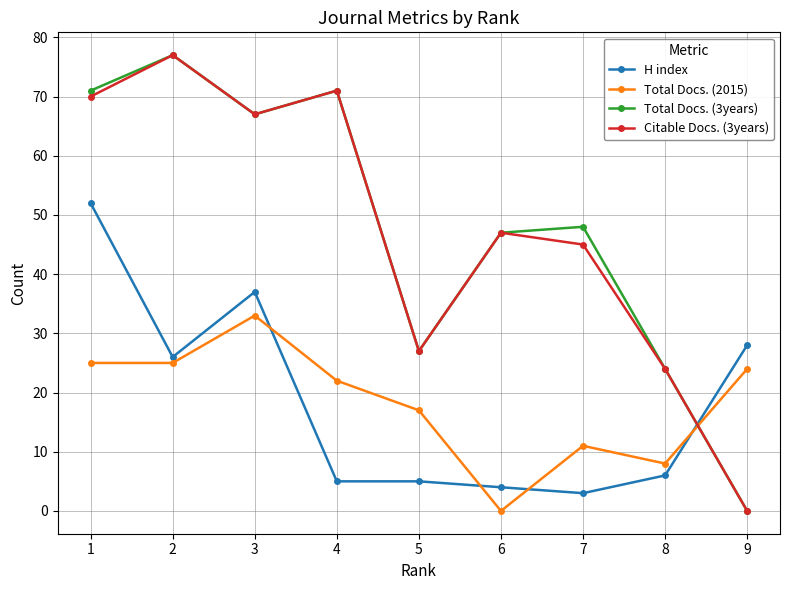

The value of H index at 9 is 28. True or false?

True